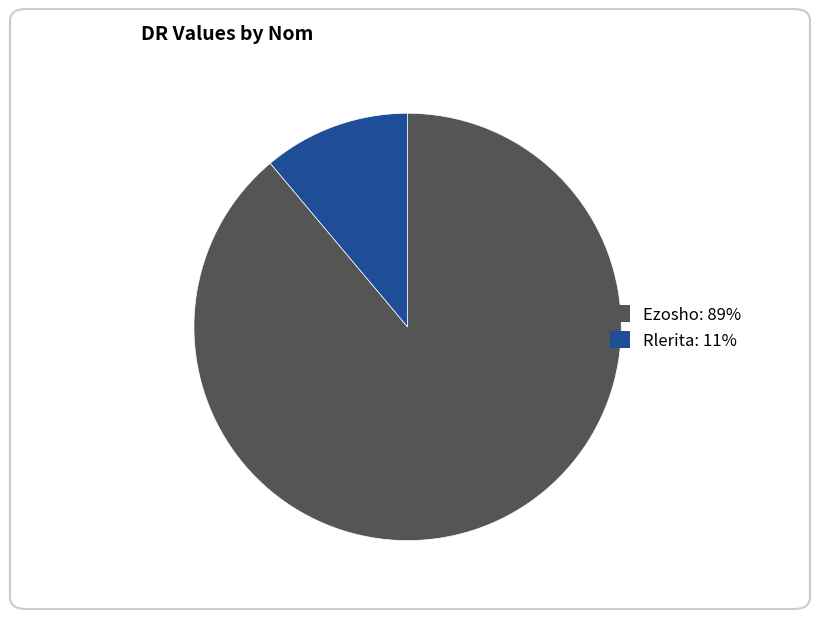

Which has a higher value, Rlerita: 11% or Ezosho: 89%?

Ezosho: 89%